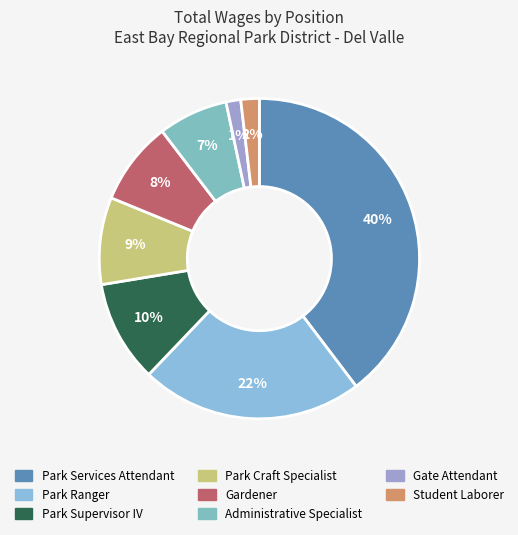

Does Gardener represent more than half of the total?

No